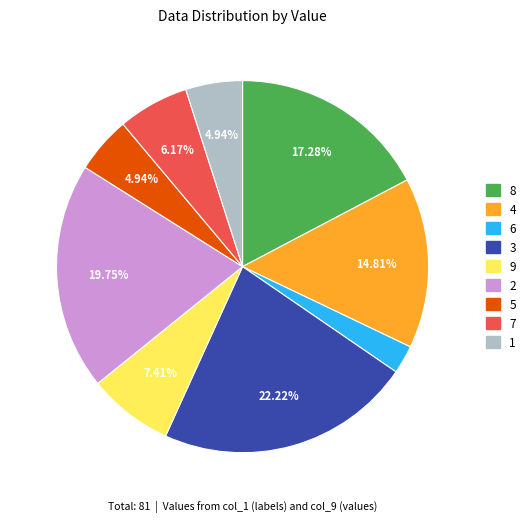

Count the number of slices in the pie.

9